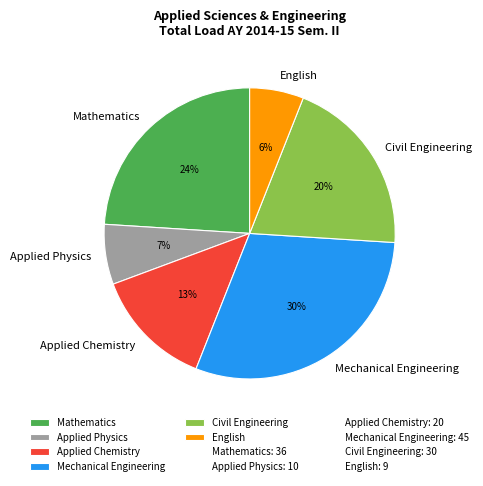

Does English represent more than half of the total?

No